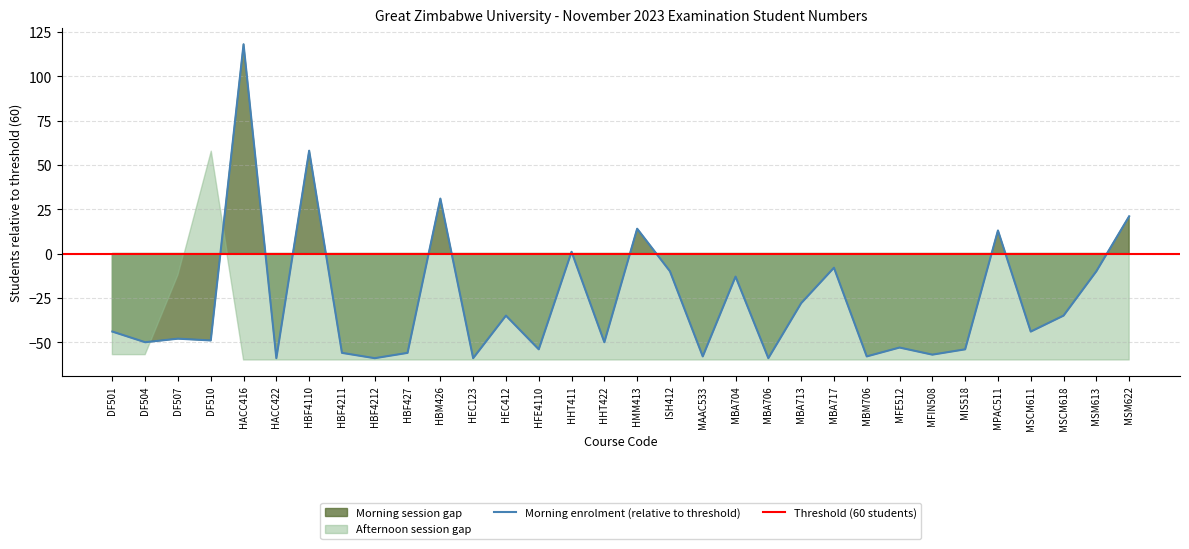

What is the difference between the maximum and second lowest values?

177